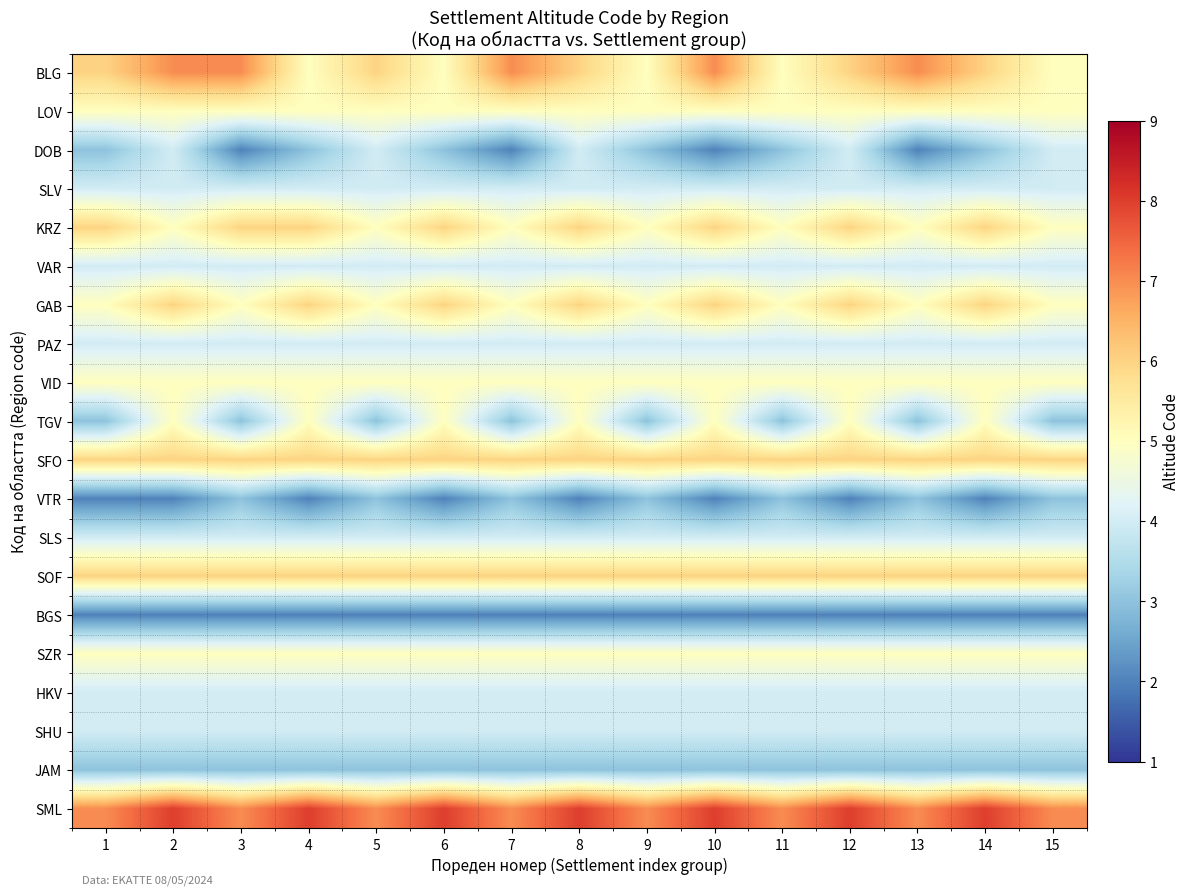

What is the spread (max minus min) of values at 5?

5